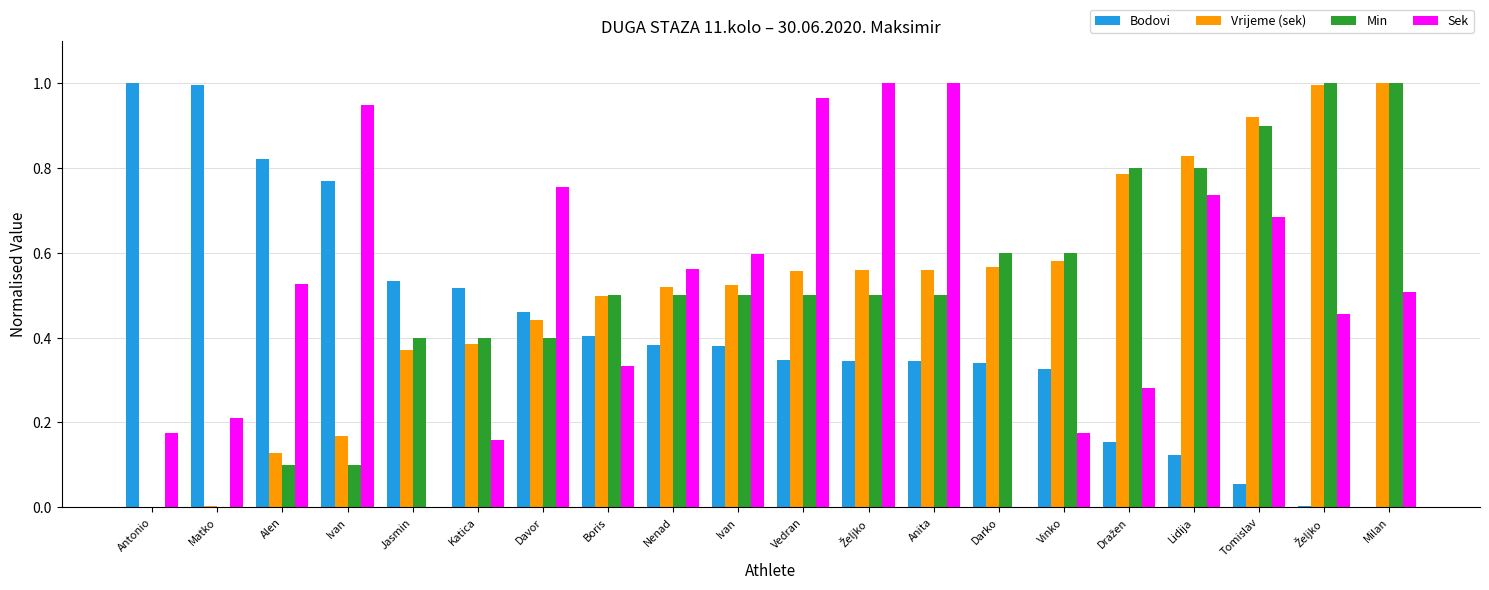

Which has a higher value, Vinko or Nenad?

Nenad